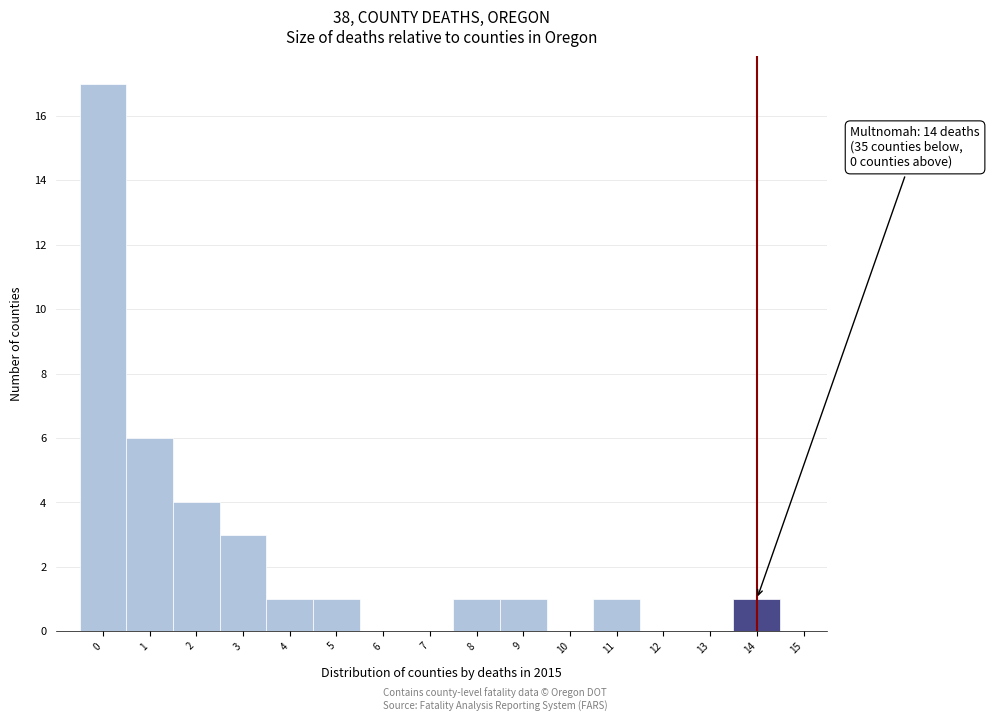

Over which range of the x-axis is the bar tallest?

-0.5 to 0.5